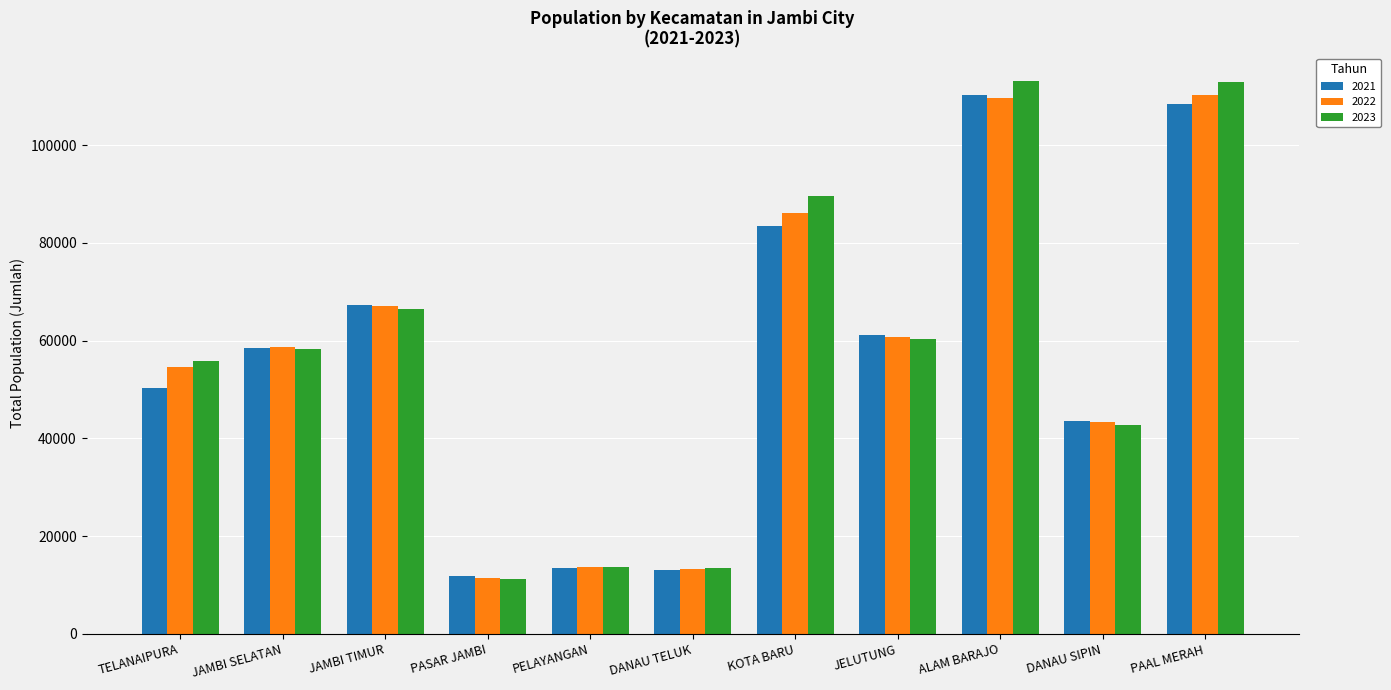

Which series has the largest range (max minus min)?

2023